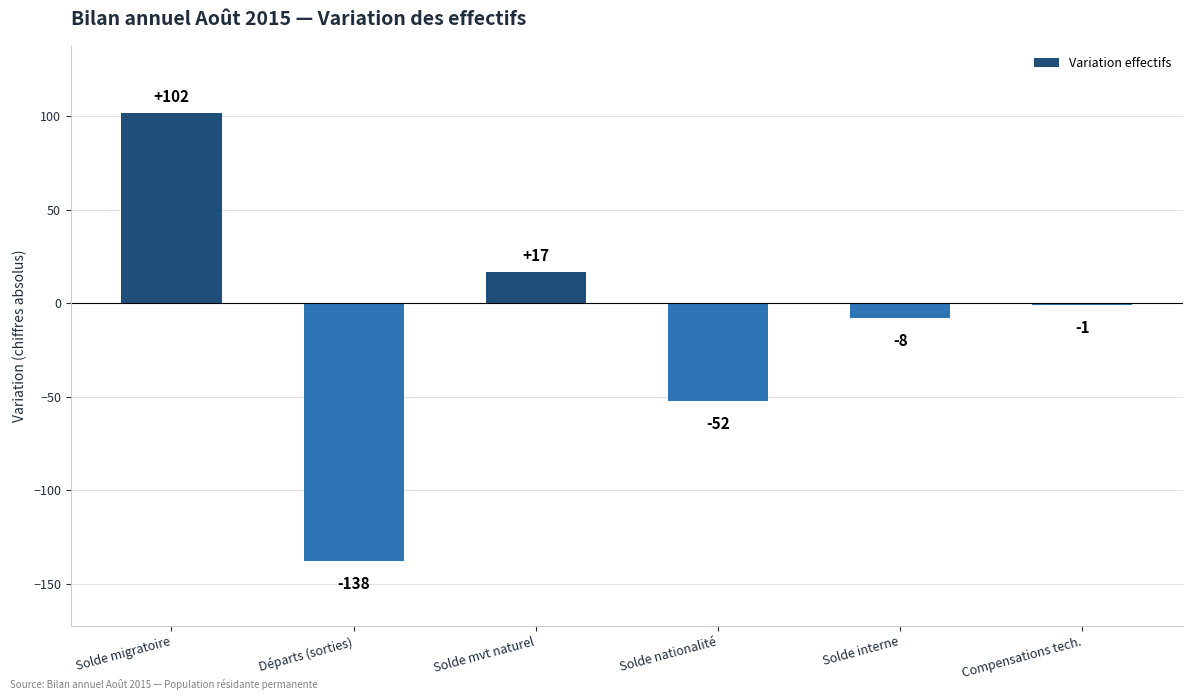

How many series are shown in this chart?

1